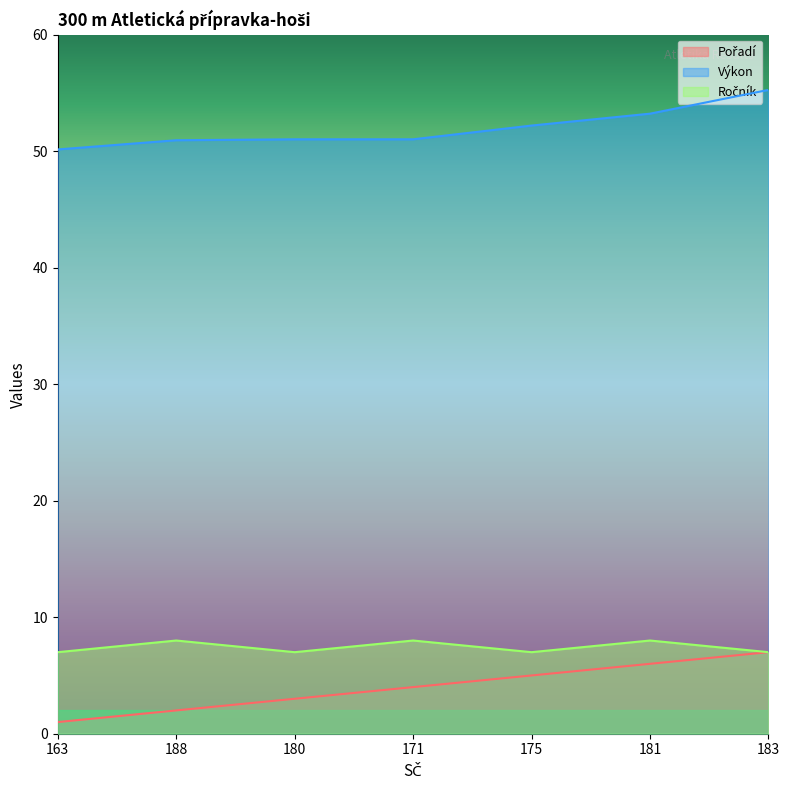

Which series has the widest spread of values?

Pořadí